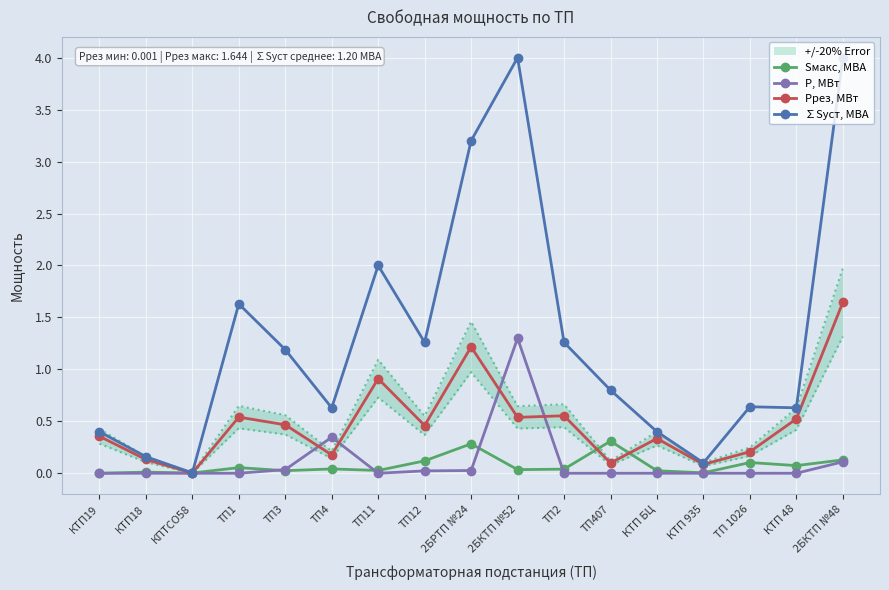

Reading left to right, list all the values displayed in this chart.

Sмакс, МВА: 0.0	0.0	0.0	0.1	0.0	0.0	0.0	0.1	0.3	0.0	0.0	0.3	0.0	0.0	0.1	0.1	0.1
Р, МВт: 0.0	0.0	0.0	0.0	0.0	0.3	0.0	0.0	0.0	1.3	0.0	0.0	0.0	0.0	0.0	0.0	0.1
Ррез, МВт: 0.4	0.1	0.0	0.5	0.5	0.2	0.9	0.5	1.2	0.5	0.6	0.1	0.3	0.1	0.2	0.5	1.6
∑Sуст, МВА: 0.4	0.2	0.0	1.6	1.2	0.6	2.0	1.3	3.2	4.0	1.3	0.8	0.4	0.1	0.6	0.6	4.0